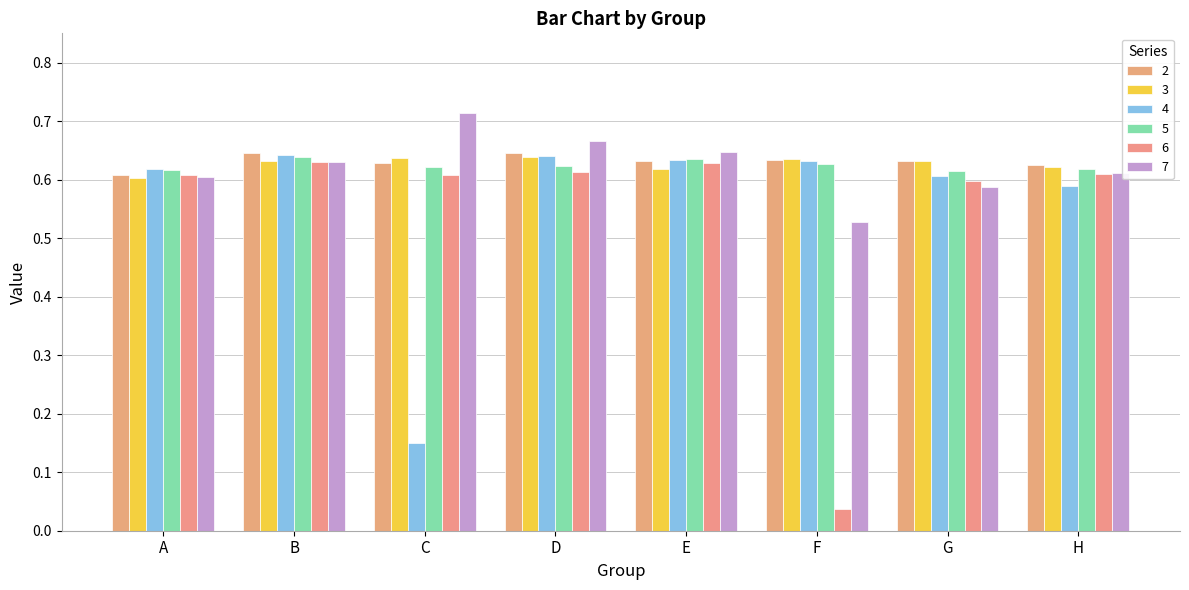

Does the chart contain stacked bars?

No